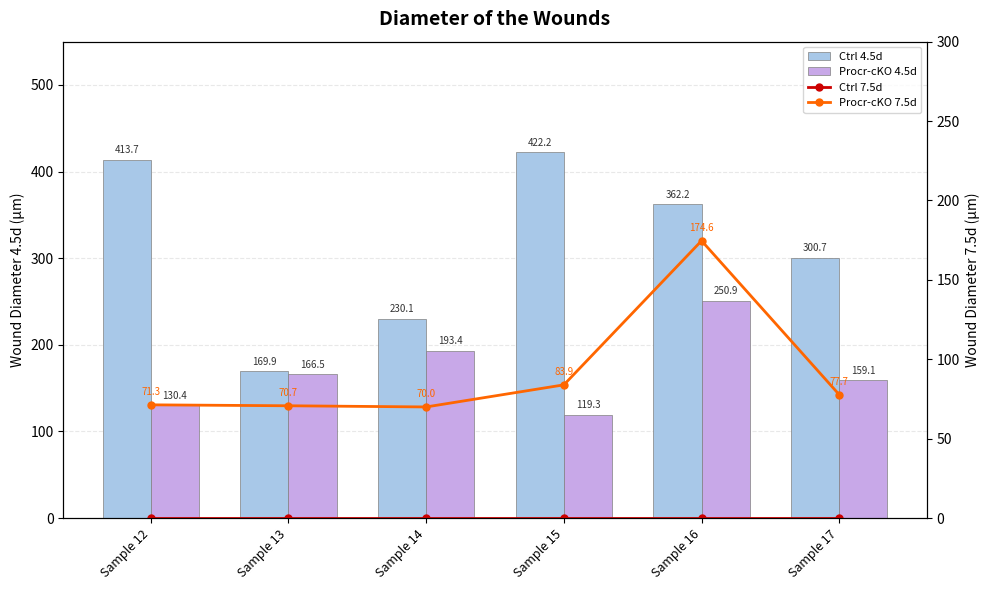

What is the value of the Procr-cKO 7.5d bar at the 2nd from the left?

70.7